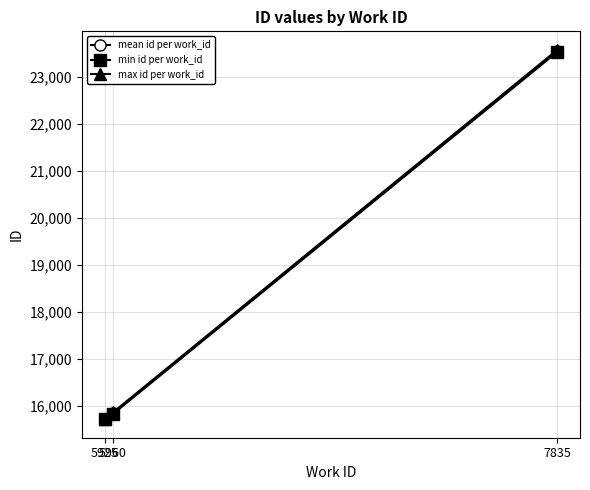

What is the value of the max id per work_id point at the 1st from the left?

15712.0